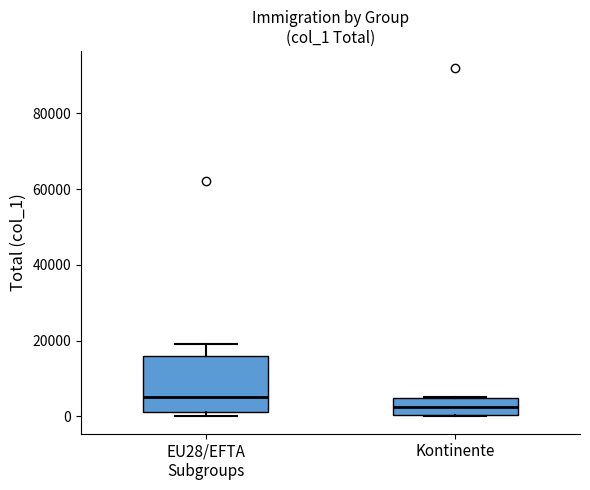

Which box is the tallest, from its lower edge to its upper edge?

EU28/EFTA Subgroups